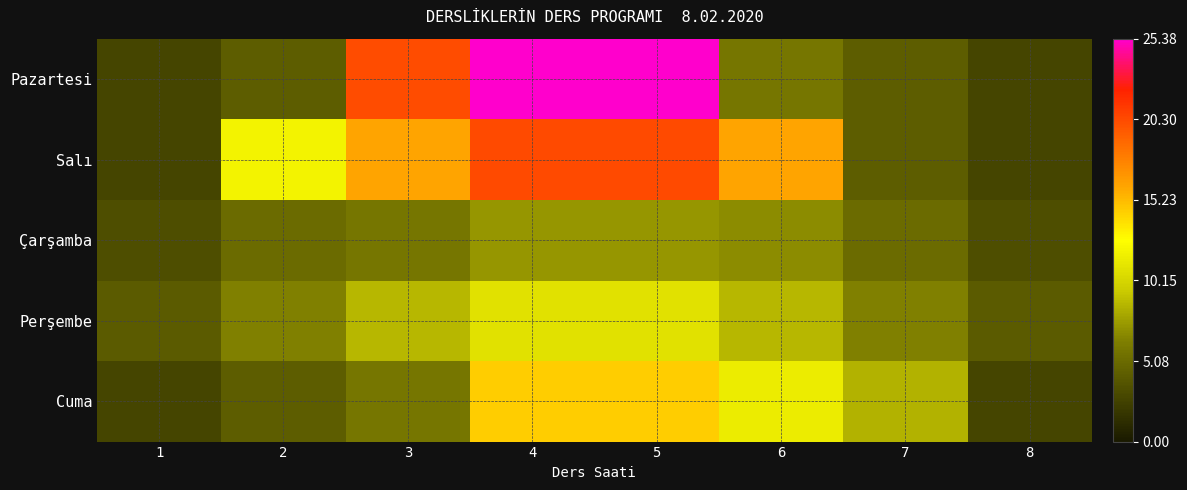

What is the total value across all series at 7?

28.5